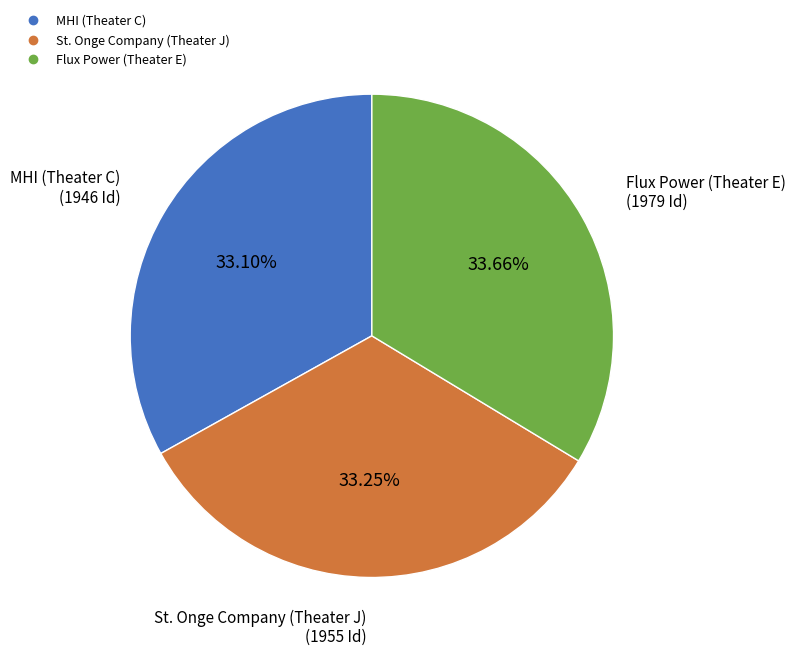

What is the ratio of the value at Flux Power (Theater E) to the value at St. Onge Company (Theater J)?

1.0